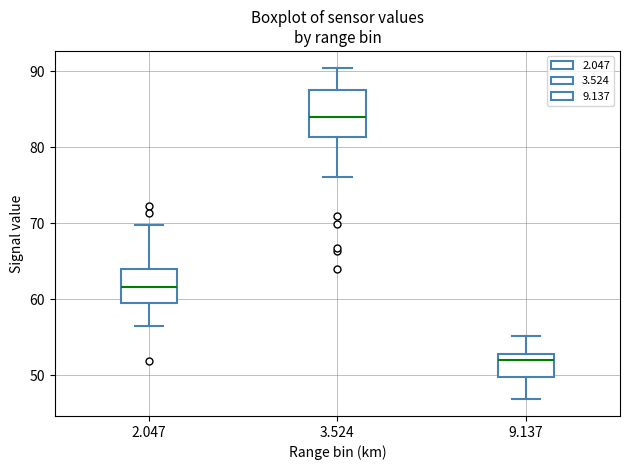

Which box is the tallest, from its lower edge to its upper edge?

3.524